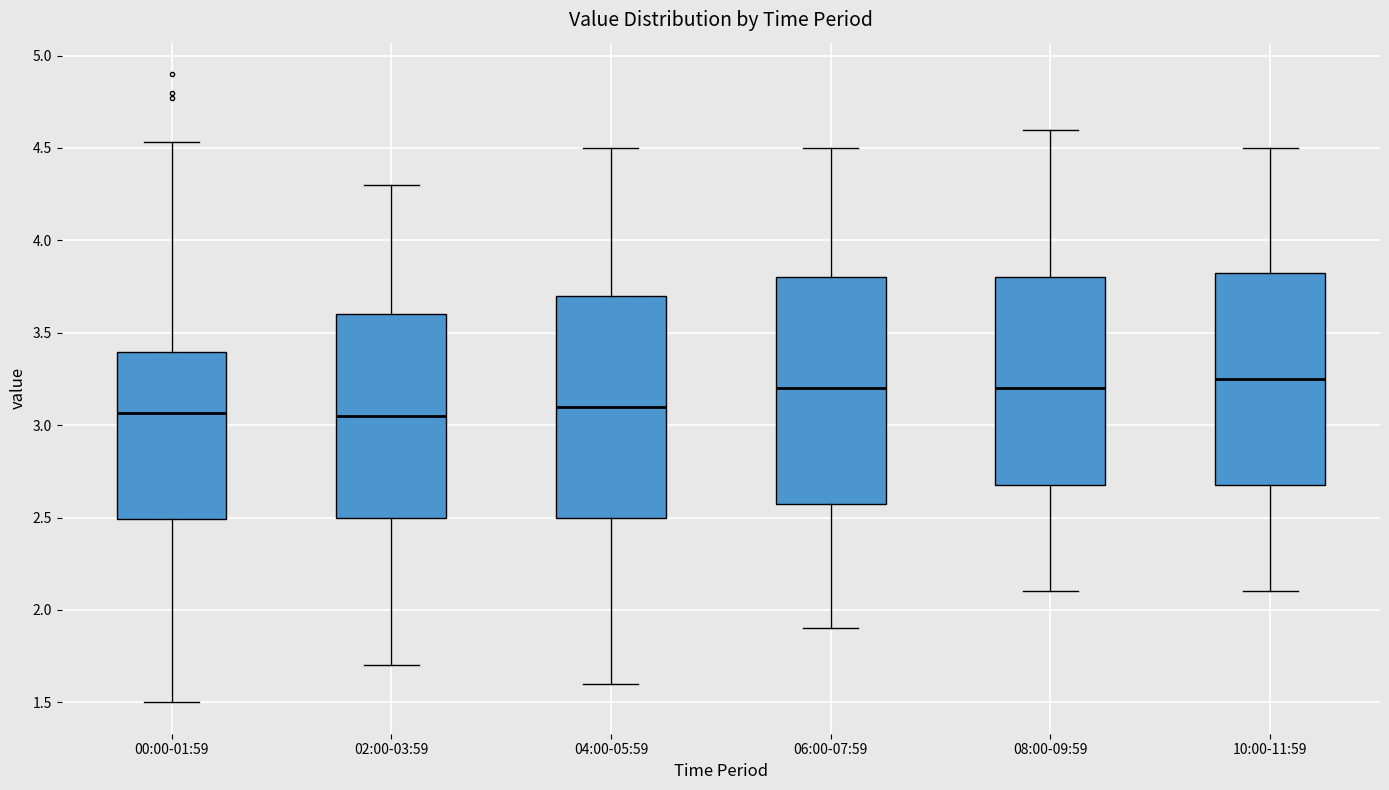

Reading left to right, read every box against the y-axis: the position of its median line, the range the box covers, and the ends of its whiskers. The values are not printed on the chart, so give them approximately, as read against the axis.

00:00-01:59: median 3.05, box 2.50 to 3.40, whiskers 1.50 to 4.55
02:00-03:59: median 3.05, box 2.50 to 3.60, whiskers 1.70 to 4.30
04:00-05:59: median 3.10, box 2.50 to 3.70, whiskers 1.60 to 4.50
06:00-07:59: median 3.20, box 2.60 to 3.80, whiskers 1.90 to 4.50
08:00-09:59: median 3.20, box 2.70 to 3.80, whiskers 2.10 to 4.60
10:00-11:59: median 3.25, box 2.70 to 3.85, whiskers 2.10 to 4.50